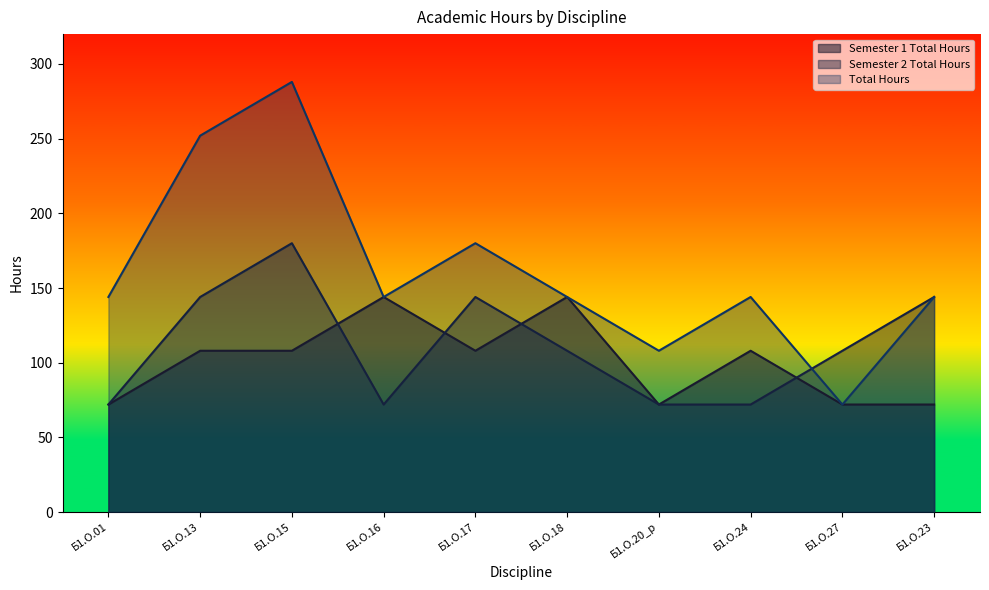

The value of Total Hours at Б1.О.24 is 232. True or false?

False